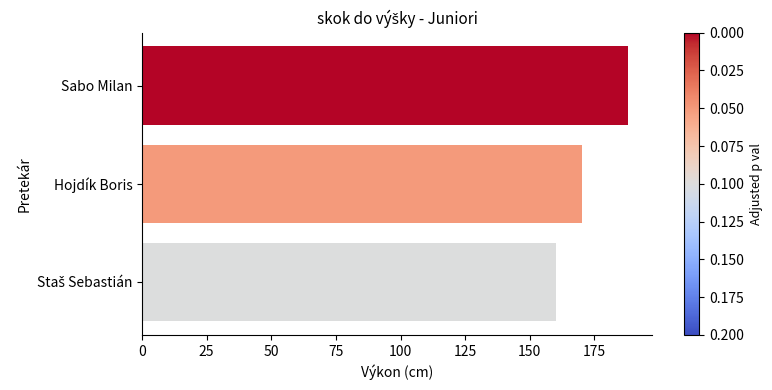

Which has a higher value, Hojdík Boris or Sabo Milan?

Sabo Milan